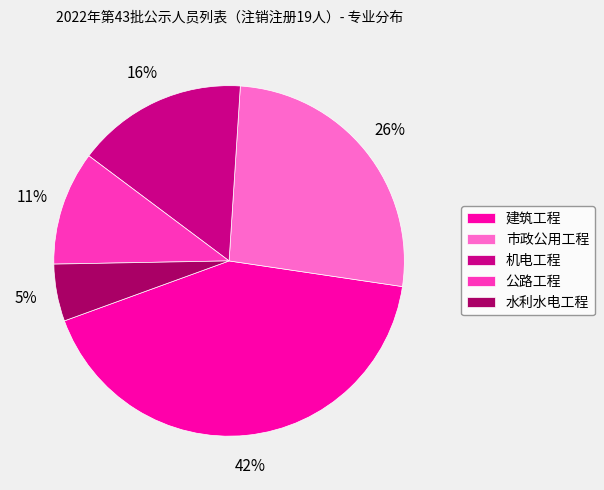

What is the ratio of the value at 水利水电工程 to the value at 公路工程?

0.5